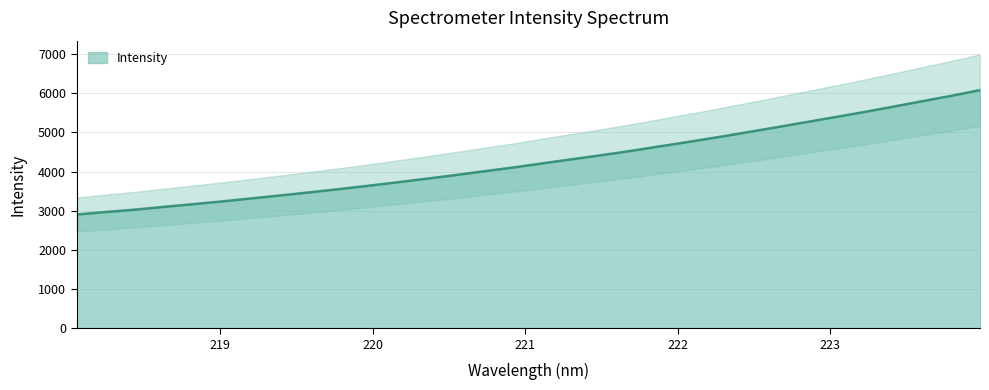

What is the maximum value for Intensity?

6080.9